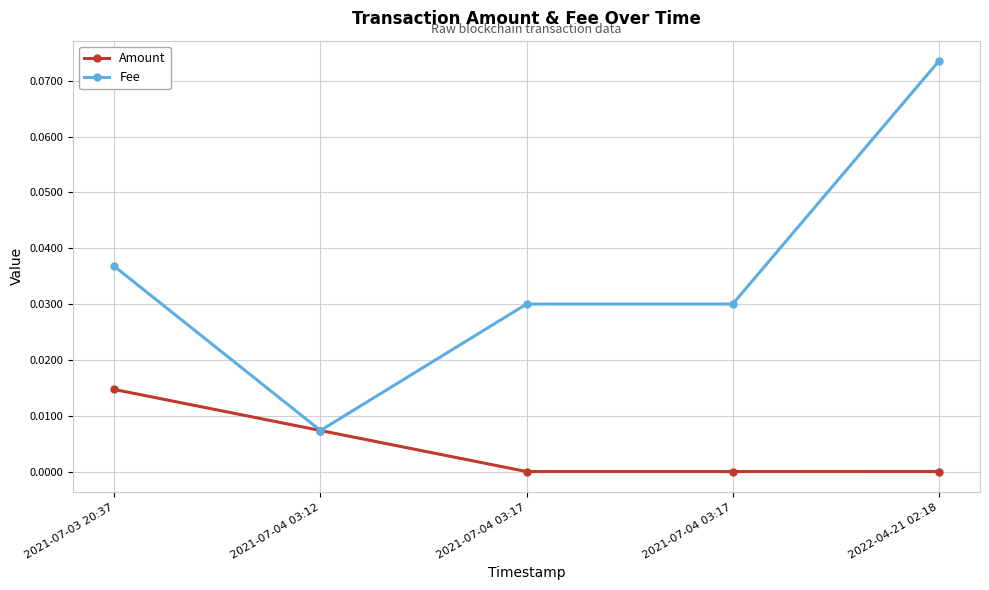

Reading left to right, list all the values displayed in this chart.

Amount: 2021-07-03 20:37=0.0	2021-07-04 03:12=0.0	2021-07-04 03:17=0.0	2021-07-04 03:17=0.0	2022-04-21 02:18=0.0
Fee: 2021-07-03 20:37=0.0	2021-07-04 03:12=0.0	2021-07-04 03:17=0.0	2021-07-04 03:17=0.0	2022-04-21 02:18=0.1